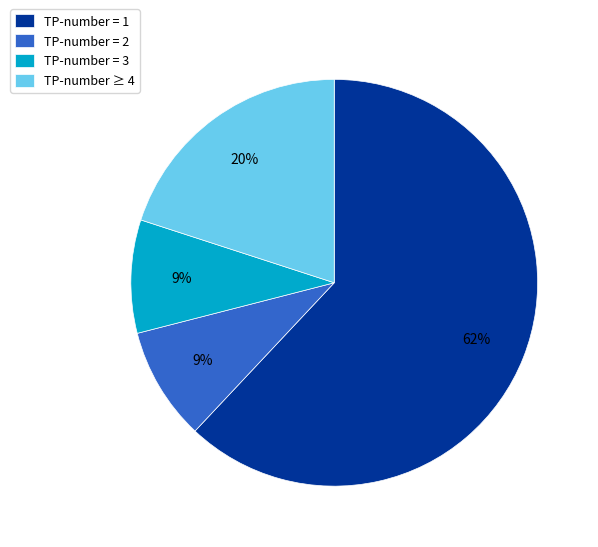

Which category has the biggest portion of the pie?

TP-number = 1